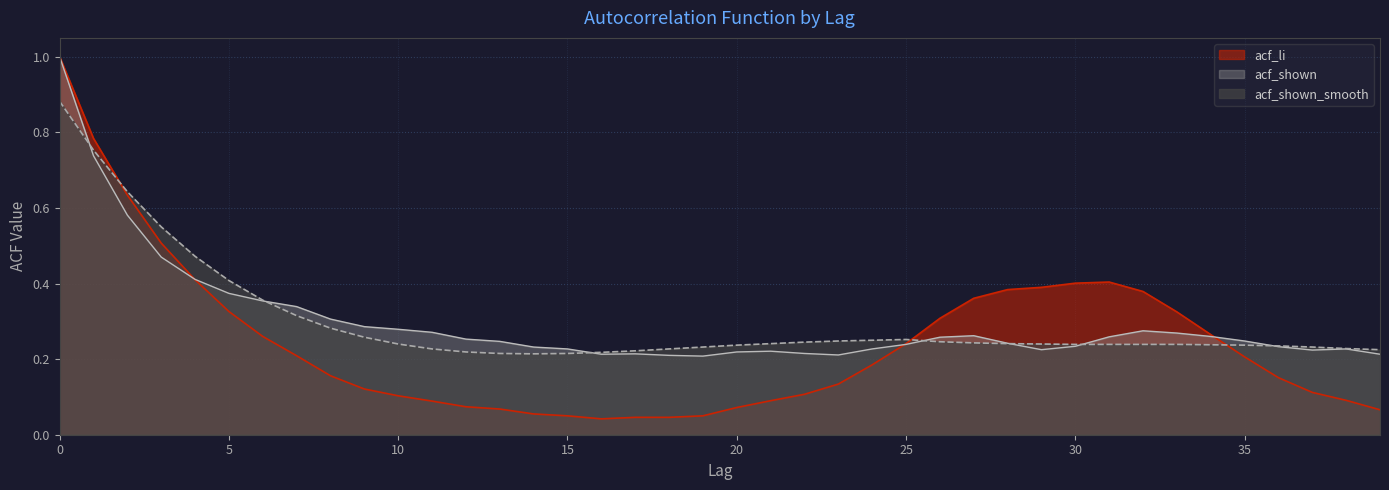

Does the chart have visible grid lines?

Yes